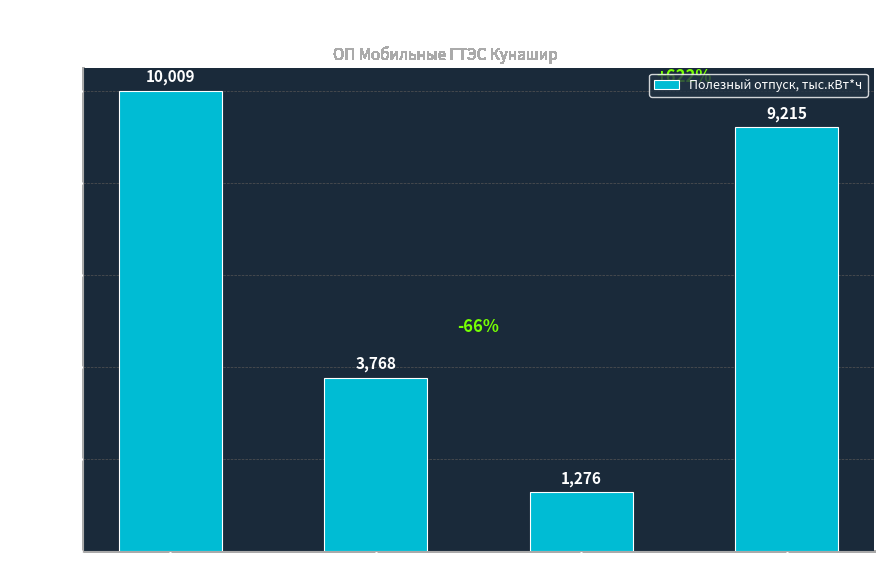

What is the ratio of the value at Население to the value at Федеральный бюджет?

2.7